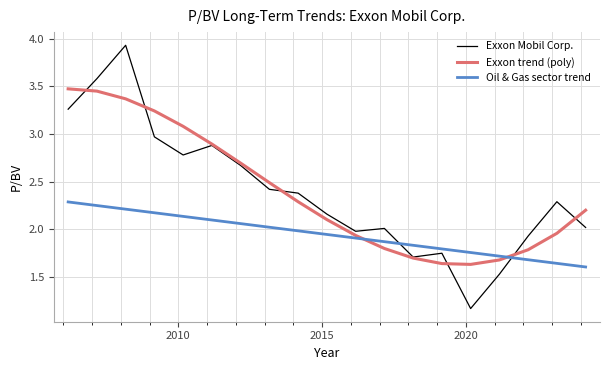

Which series ends up on top after the final intersection of Oil & Gas sector trend and Exxon Mobil Corp.?

Exxon Mobil Corp.